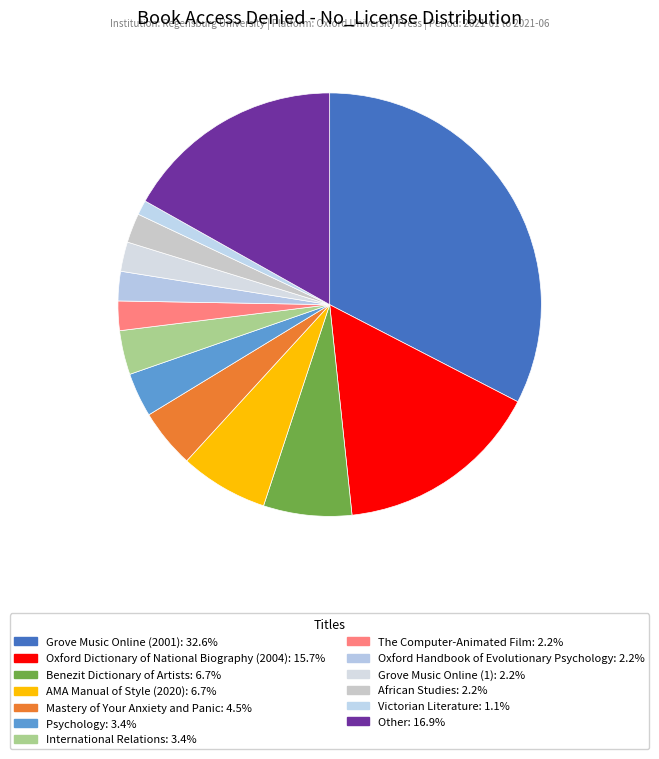

How many segments does this pie chart have?

13